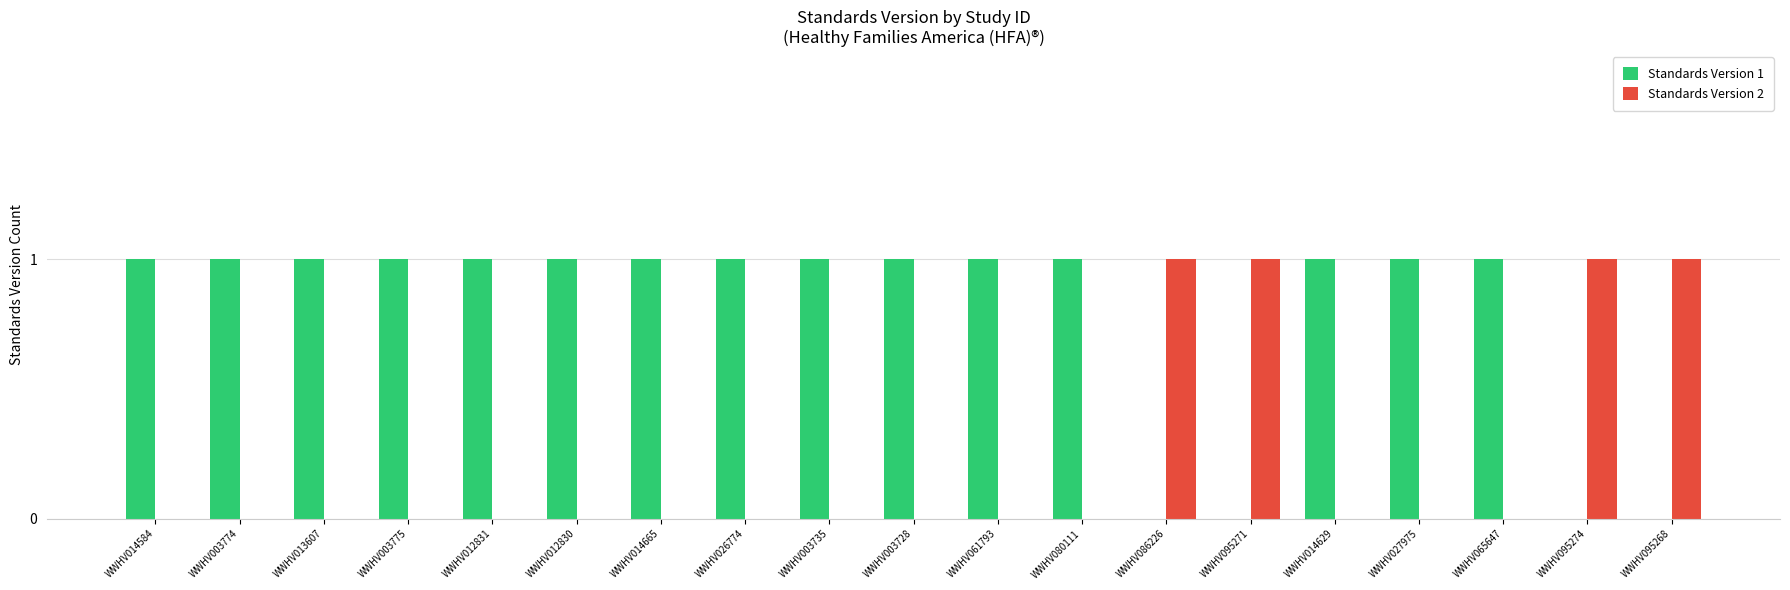

How many categories are shown in the chart?

19